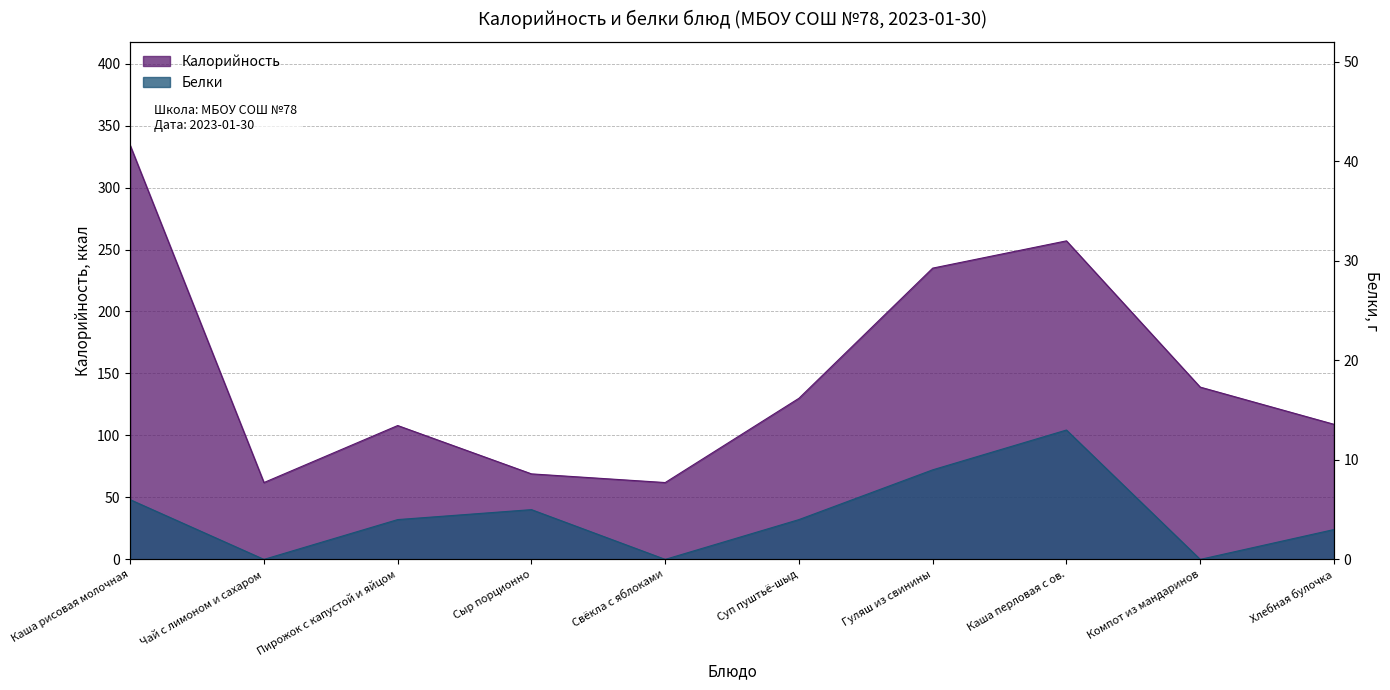

True or false: Калорийность and Белки intersect in this chart.

False